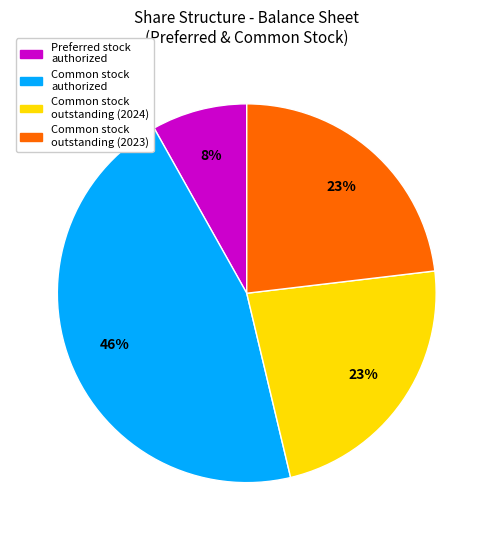

To the nearest percent, what percentage of the pie is Common stock outstanding (2023)?

23%